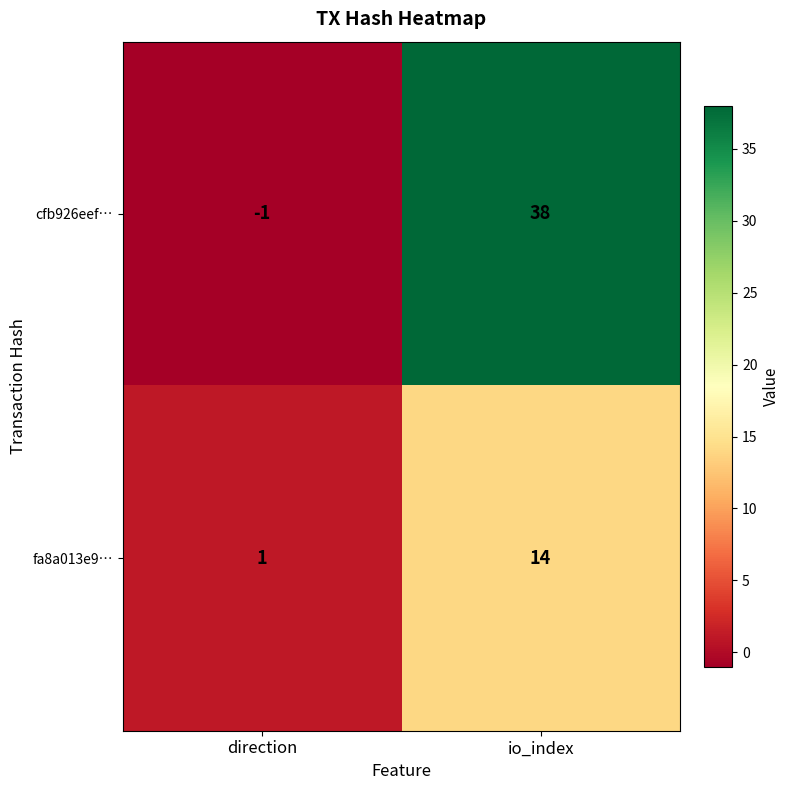

The value of fa8a013e9… at io_index is 14. True or false?

True